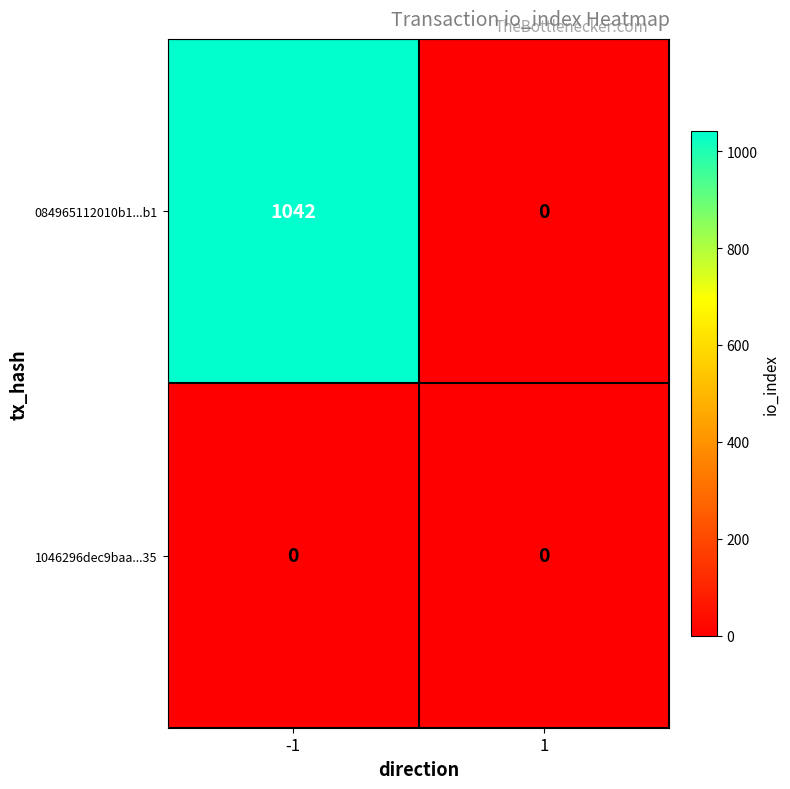

Reading left to right, list all the values displayed in this chart.

084965112010b1...b1: -1=1042	1=0
1046296dec9baa...35: -1=0	1=0